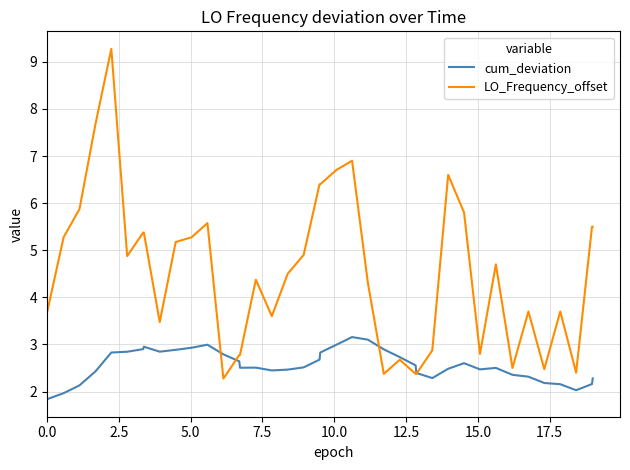

Which series has the widest spread of values?

LO_Frequency_offset